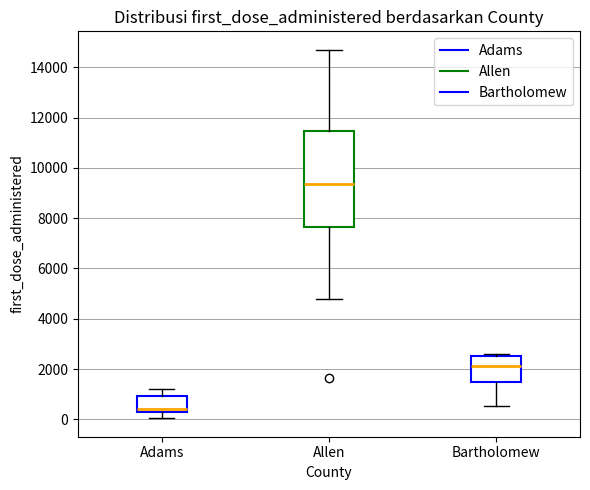

Which box has the lowest median line?

Adams